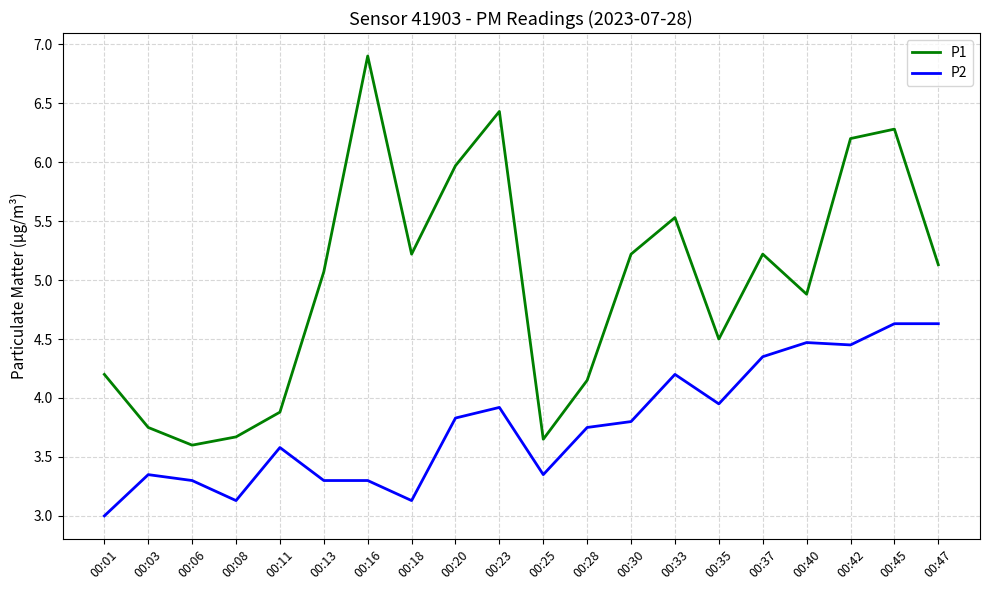

True or false: P2 and P1 intersect in this chart.

False